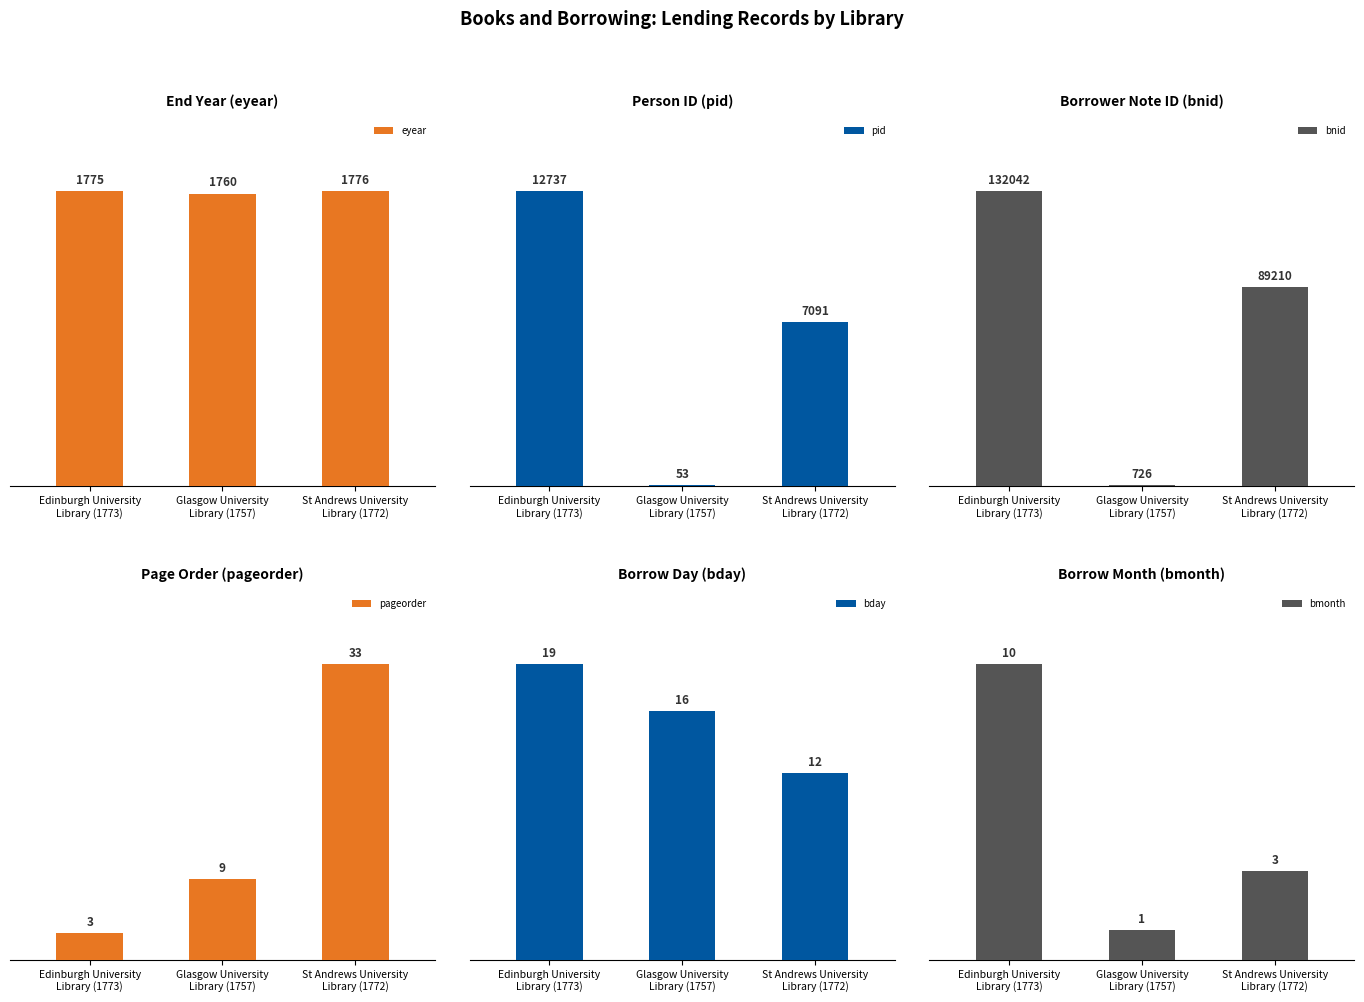

How many data points in pageorder are above 9?

1